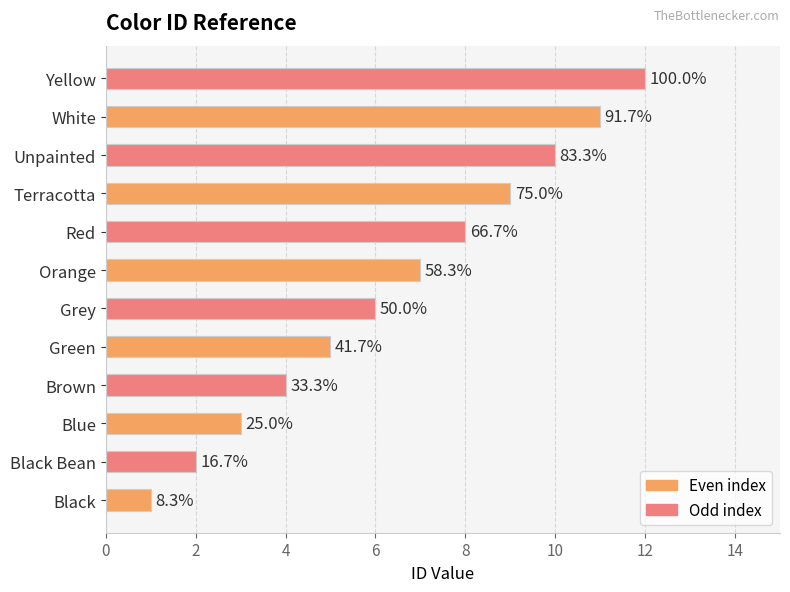

Does the chart contain any negative values?

No